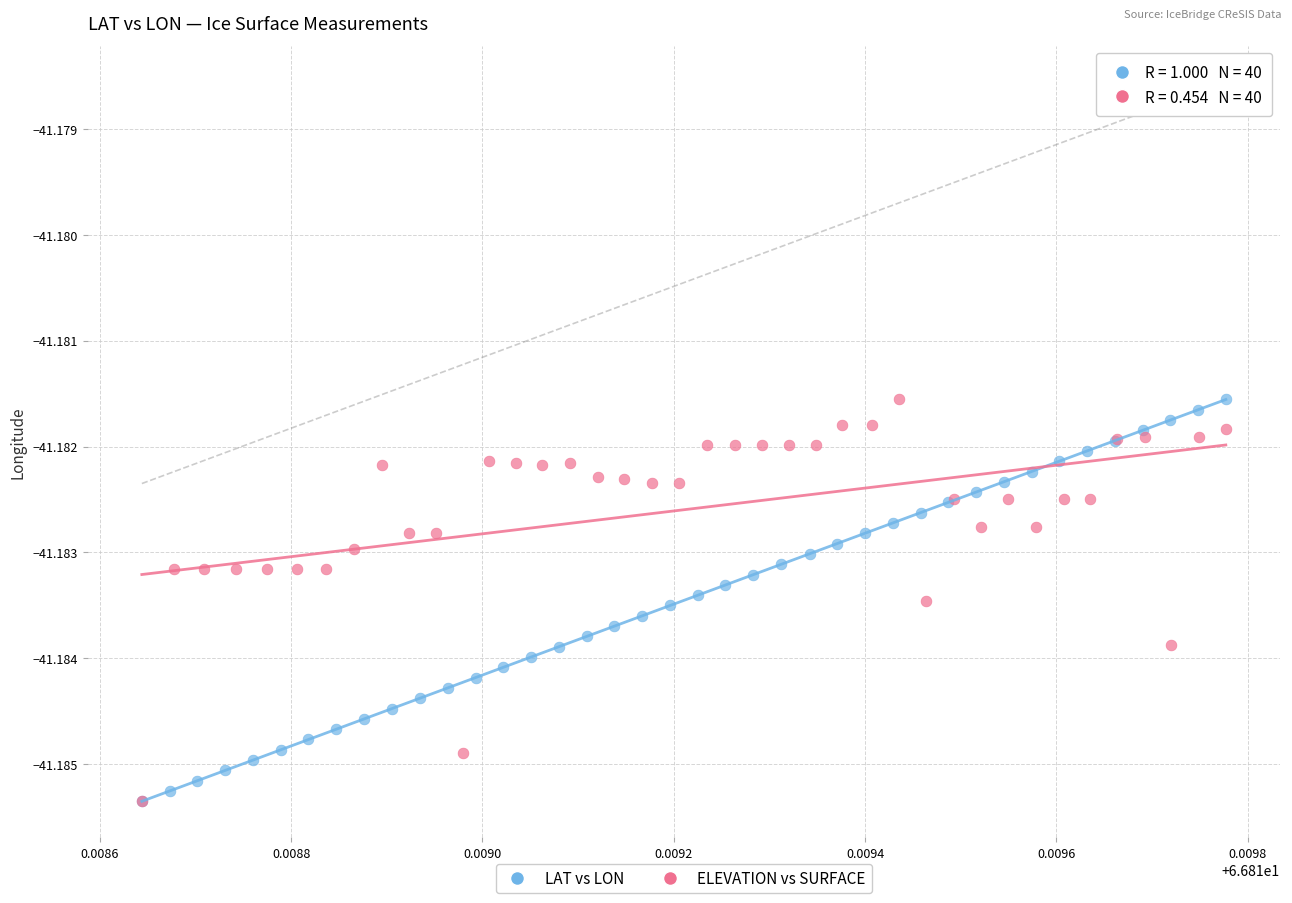

What are all the series names shown in the legend?

LAT vs LON, ELEVATION vs SURFACE